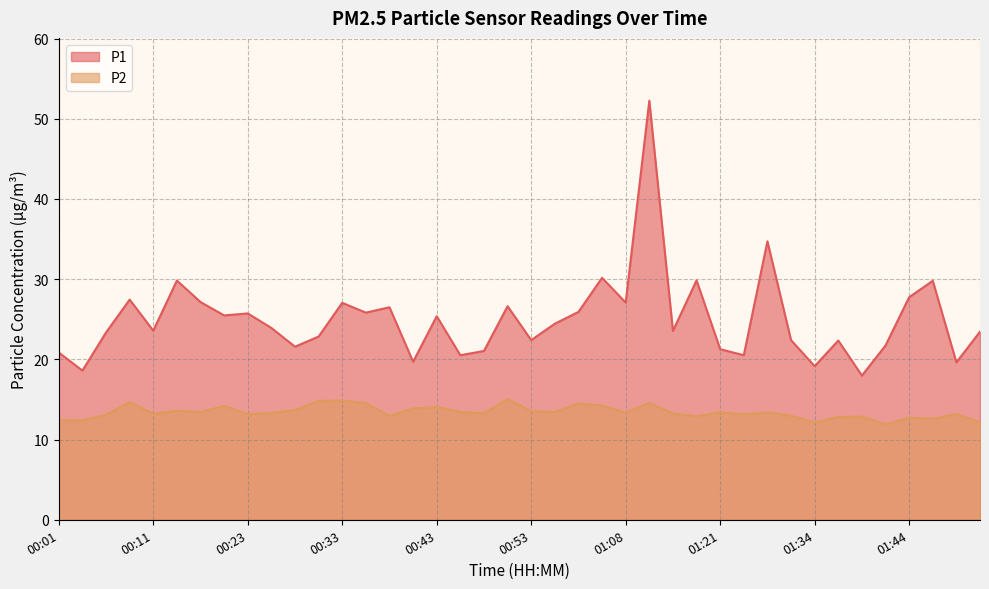

At which label does P1 reach its peak?

01:10